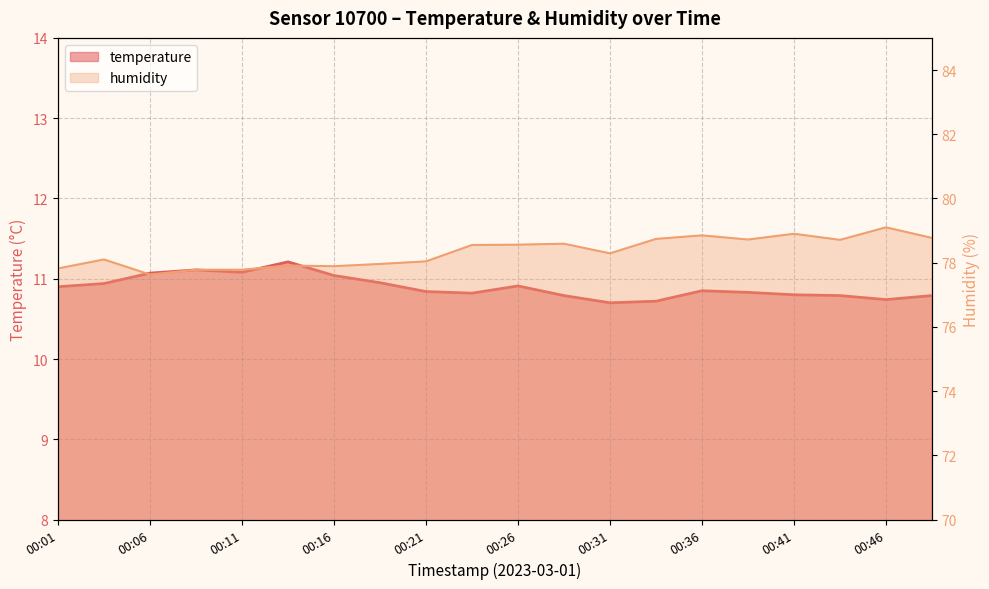

What is the lowest value of the temperature series?

10.7